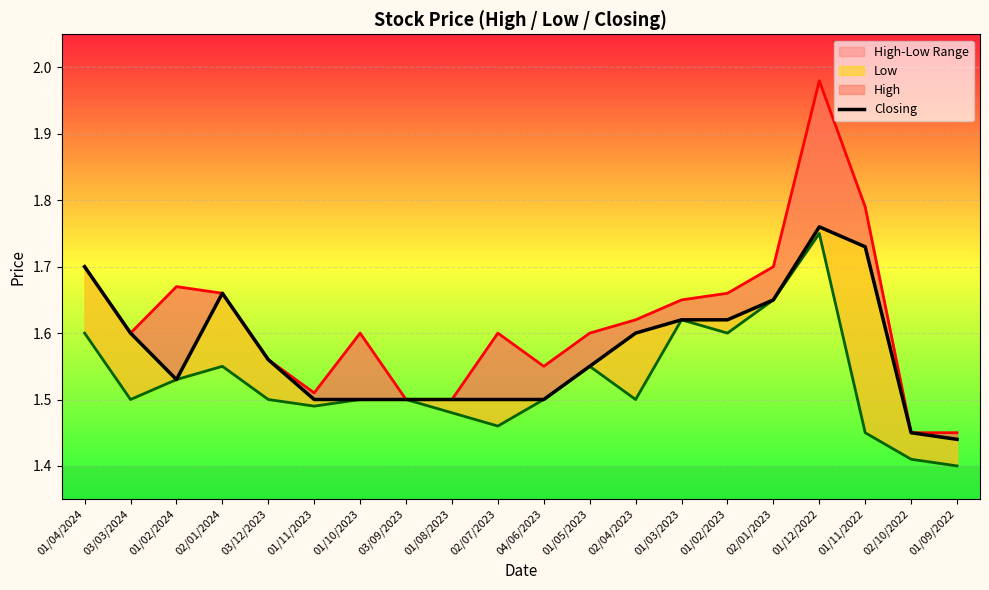

Which has a higher value, 02/07/2023 or 02/01/2023?

02/01/2023